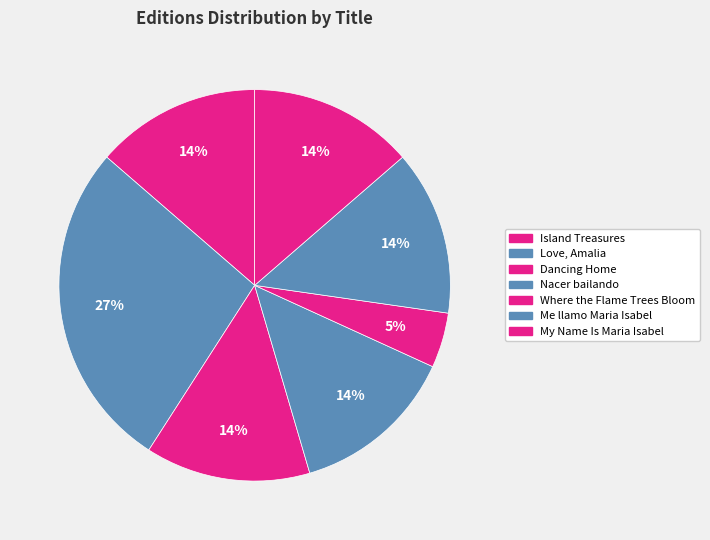

Count the number of slices in the pie.

7